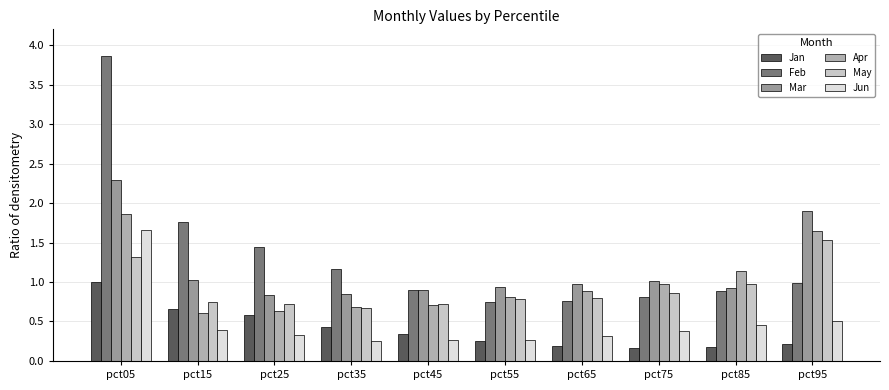

Reading left to right, list all the values displayed in this chart.

Jan: pct05=1.0	pct15=0.7	pct25=0.6	pct35=0.4	pct45=0.3	pct55=0.3	pct65=0.2	pct75=0.2	pct85=0.2	pct95=0.2
Feb: pct05=3.9	pct15=1.8	pct25=1.4	pct35=1.2	pct45=0.9	pct55=0.7	pct65=0.8	pct75=0.8	pct85=0.9	pct95=1.0
Mar: pct05=2.3	pct15=1.0	pct25=0.8	pct35=0.9	pct45=0.9	pct55=0.9	pct65=1.0	pct75=1.0	pct85=0.9	pct95=1.9
Apr: pct05=1.9	pct15=0.6	pct25=0.6	pct35=0.7	pct45=0.7	pct55=0.8	pct65=0.9	pct75=1.0	pct85=1.1	pct95=1.6
May: pct05=1.3	pct15=0.7	pct25=0.7	pct35=0.7	pct45=0.7	pct55=0.8	pct65=0.8	pct75=0.9	pct85=1.0	pct95=1.5
Jun: pct05=1.7	pct15=0.4	pct25=0.3	pct35=0.3	pct45=0.3	pct55=0.3	pct65=0.3	pct75=0.4	pct85=0.5	pct95=0.5